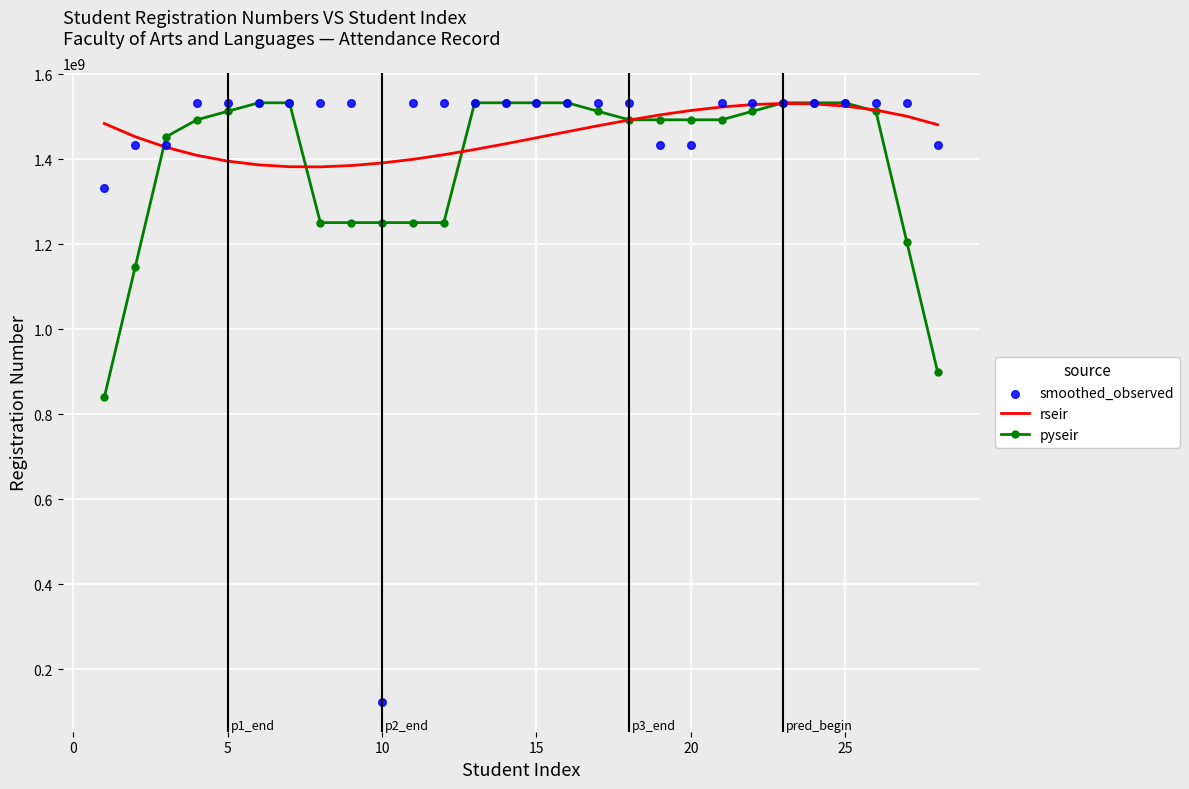

Which series reaches the maximum Y coordinate?

smoothed_observed